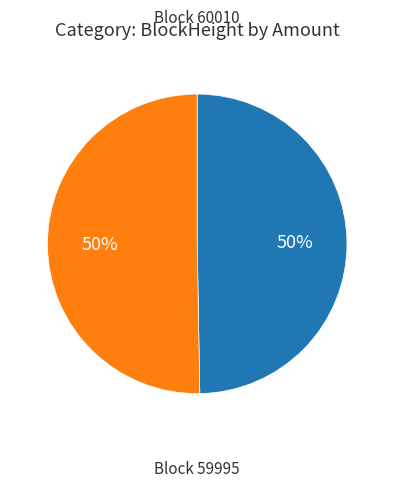

Count the number of slices in the pie.

2